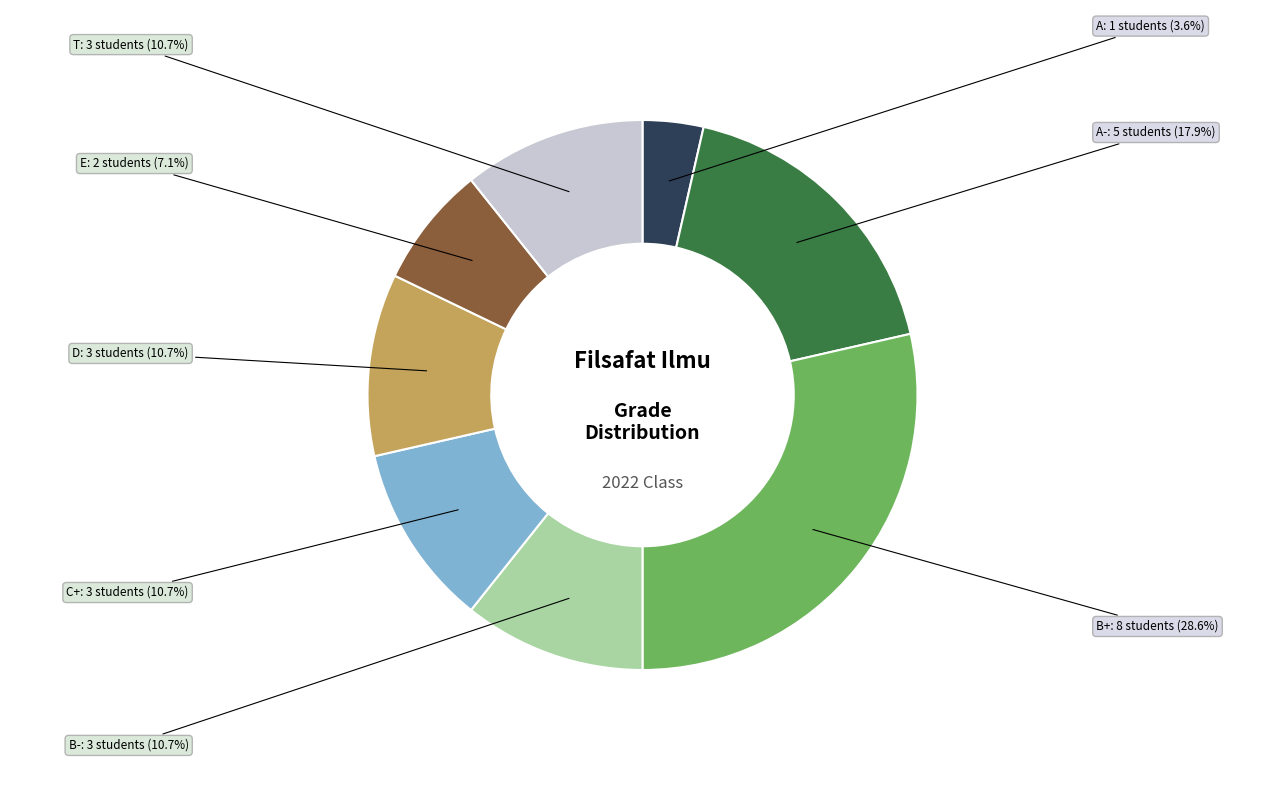

Is there a majority slice in this chart?

No